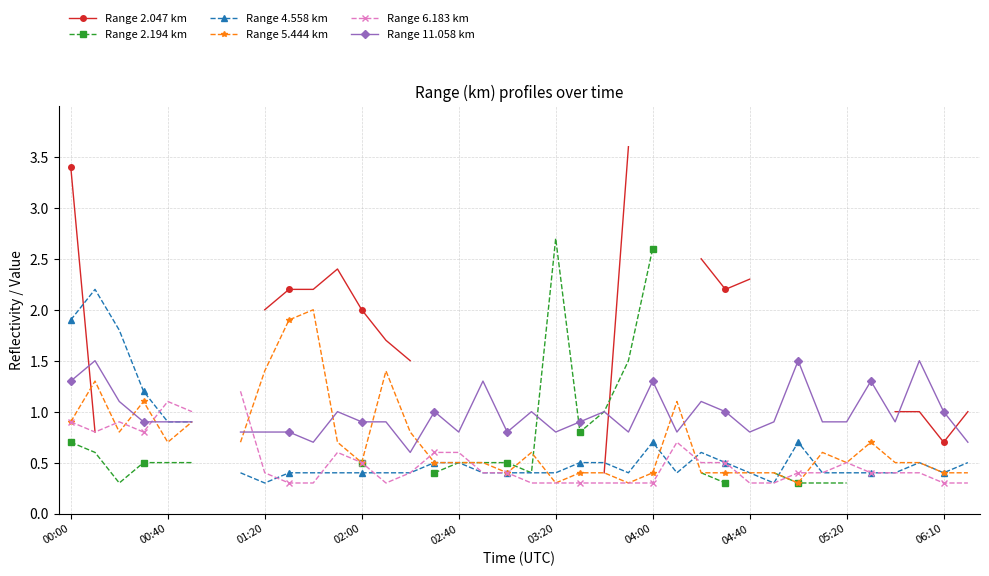

How many intersections are there between Range 11.058 km and Range 6.183 km?

2